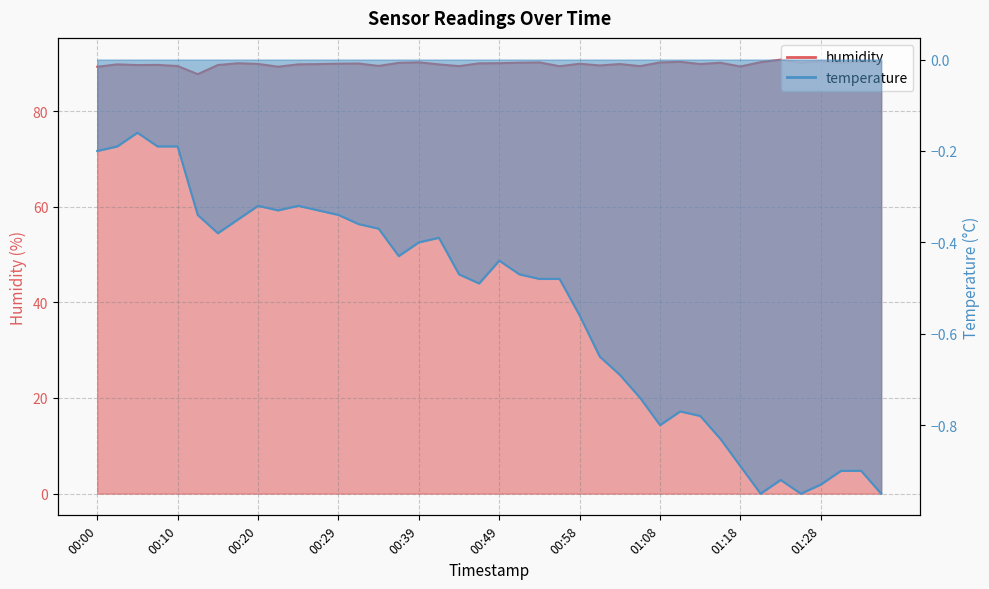

At which category does the chart reach its minimum across all series?

01:20